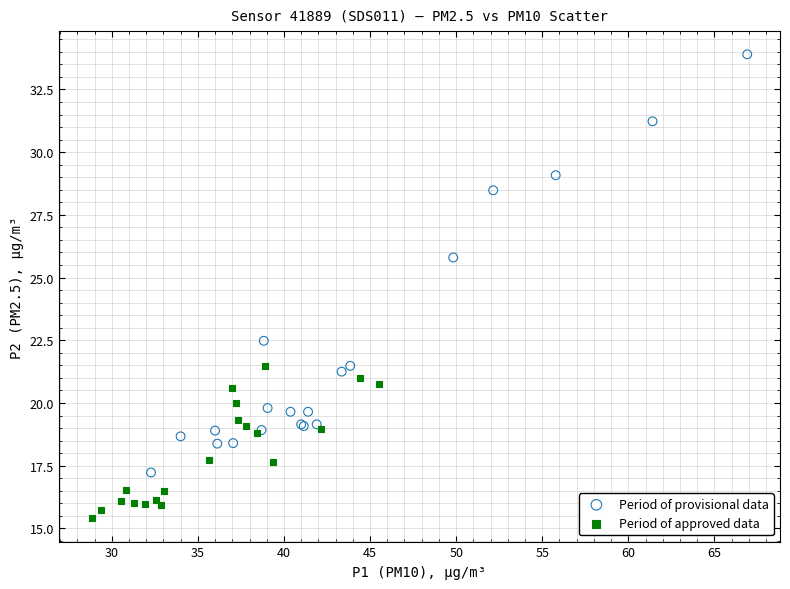

What are all the series names shown in the legend?

Period of provisional data, Period of approved data